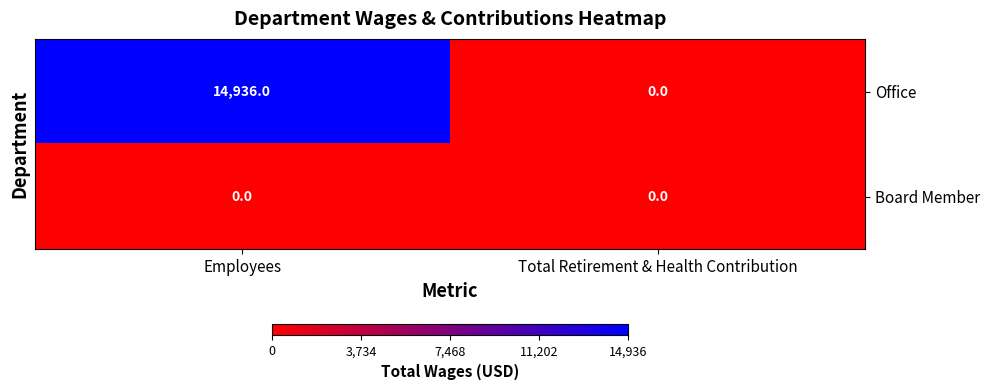

The Board Member series shows 0 at Employees. True or false?

True